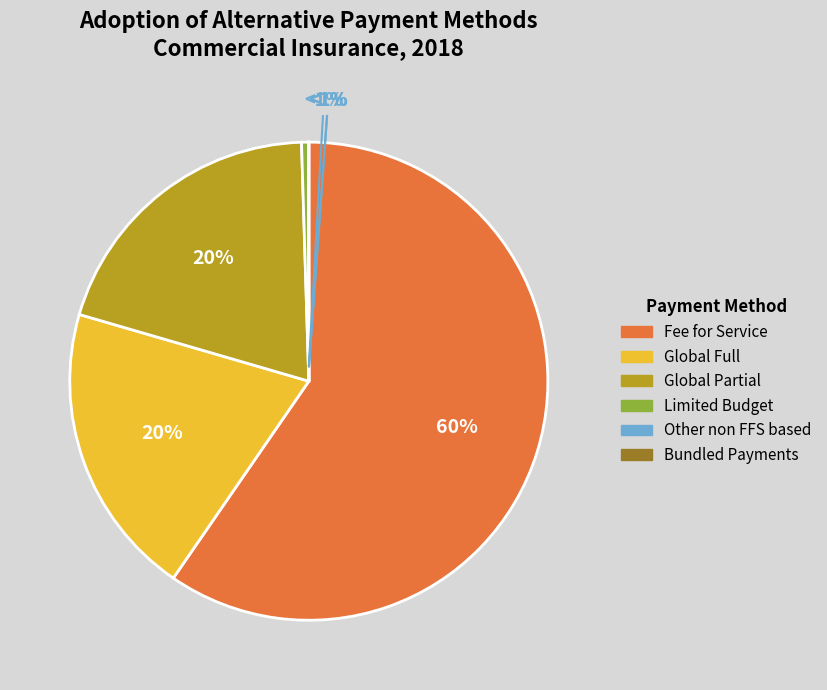

Does any single category account for the majority?

Yes